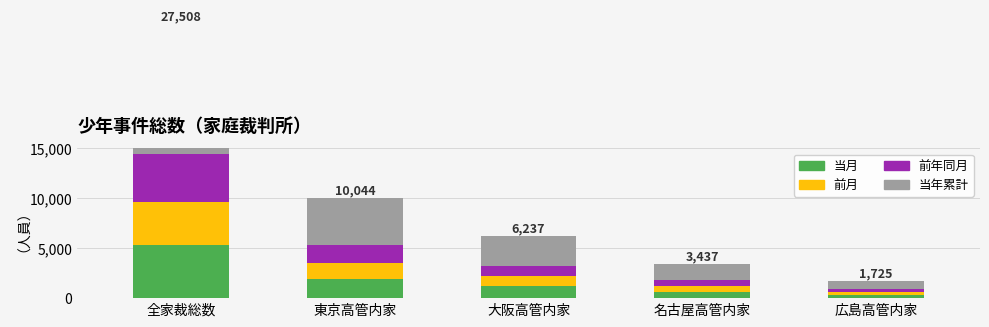

What position from the left is 全家裁総数?

1